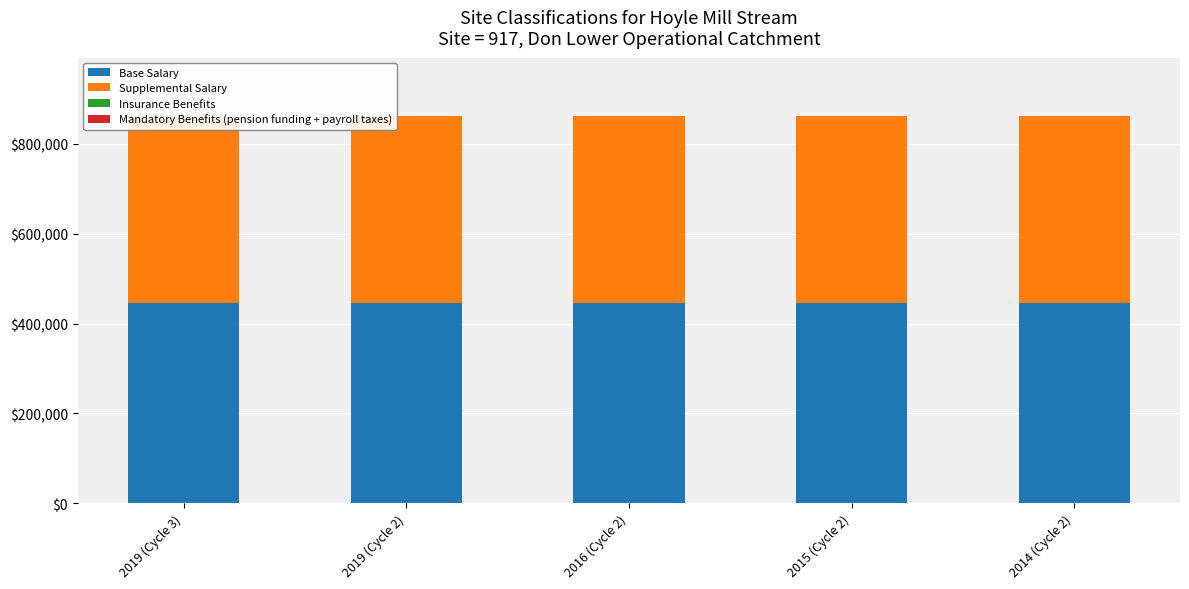

How many values in the Mandatory Benefits (pension funding + payroll taxes) series exceed 2?

1